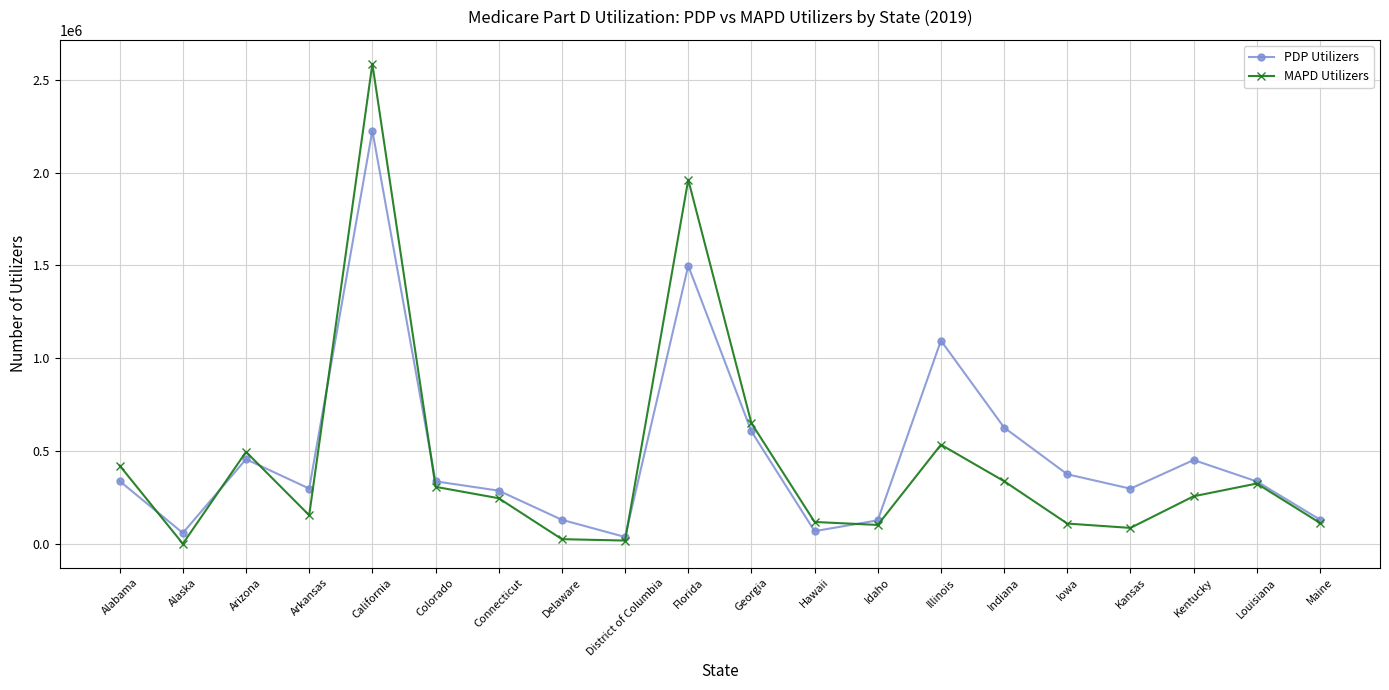

What is the difference between the maximum and second lowest values in the MAPD Utilizers series?

2568019